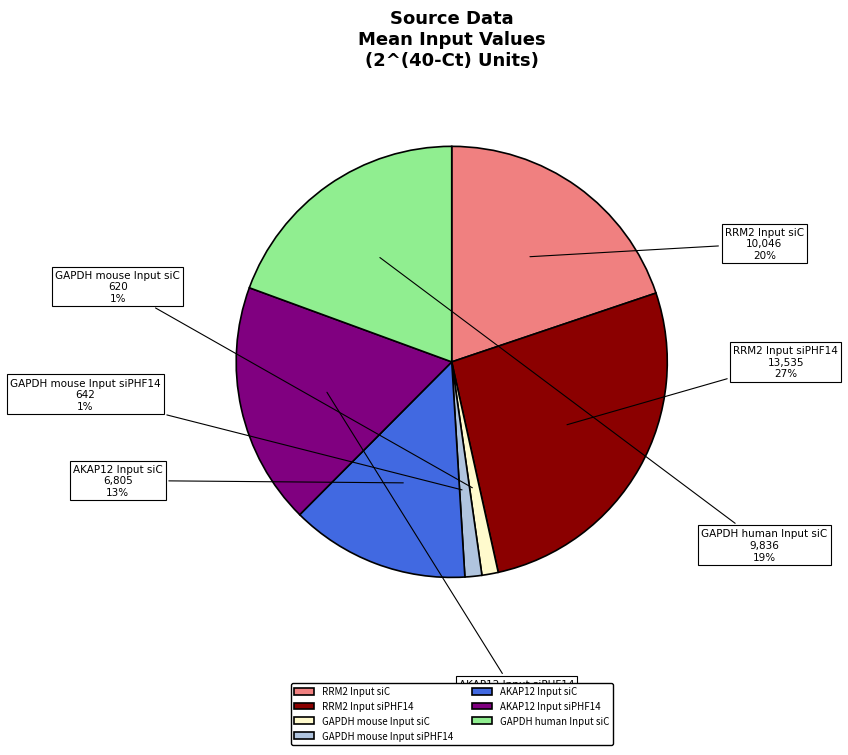

Is it true that RRM2 Input siPHF14 is 27% of the pie?

True